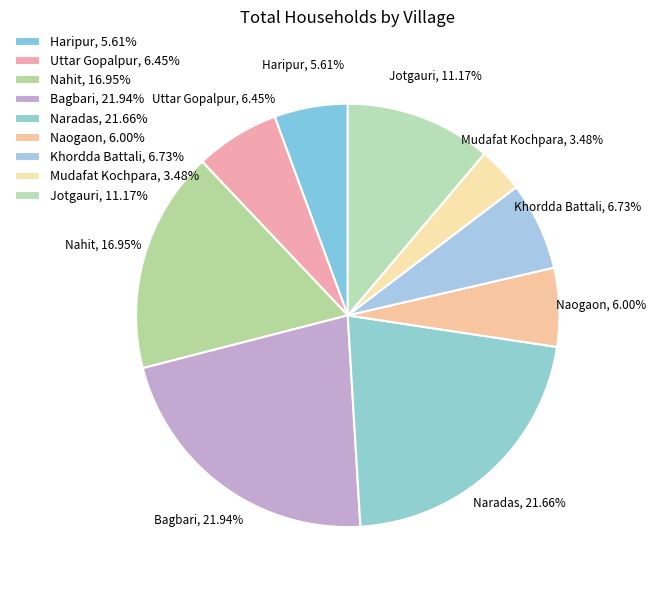

To the nearest percent, what is the difference between the largest and smallest slice percentages?

18%